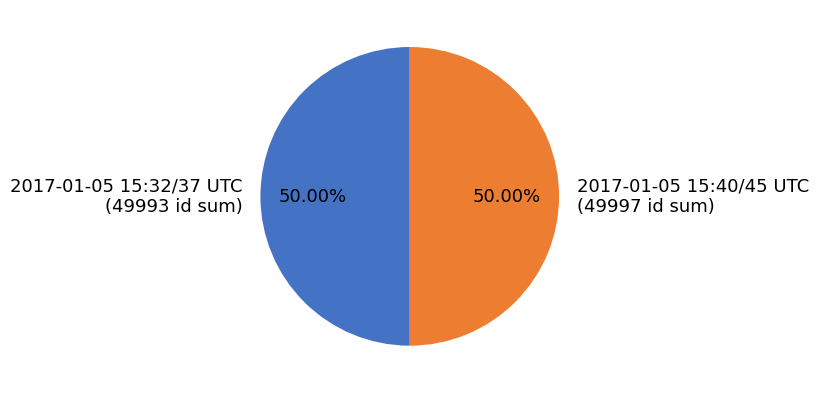

What is the ratio of the value at 2017-01-05 15:40/45 UTC (49997 id sum) to the value at 2017-01-05 15:32/37 UTC (49993 id sum)?

1.0